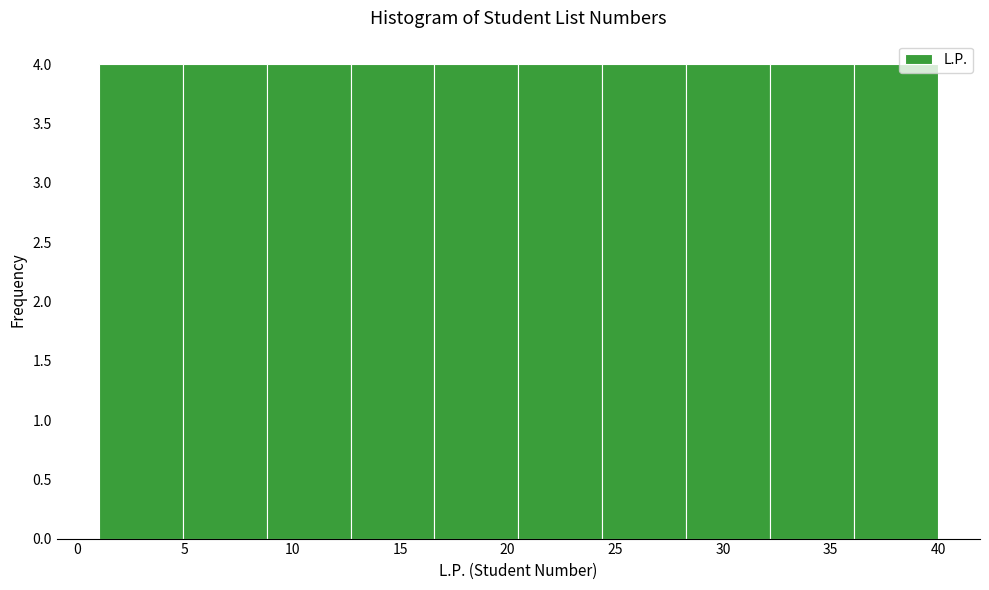

Reading left to right, transcribe this chart: for each bar, give the range it covers on the x-axis and its height. Neither the bar edges nor the heights are printed on the chart, so give them approximately, as read against the axes.

1.0 to 4.9: 4
4.9 to 8.8: 4
8.8 to 12.7: 4
12.7 to 16.6: 4
16.6 to 20.5: 4
20.5 to 24.4: 4
24.4 to 28.3: 4
28.3 to 32.2: 4
32.2 to 36.1: 4
36.1 to 40.0: 4